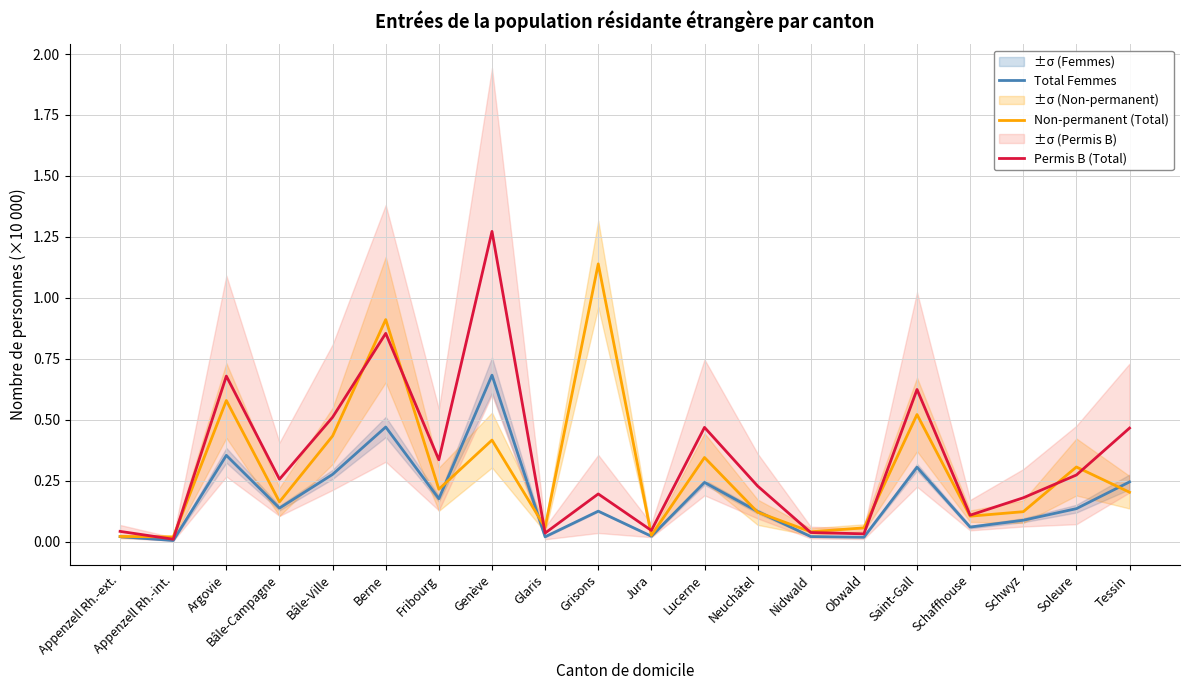

Rank the series by their maximum value, from highest to lowest.

Permis B (Total), Non-permanent (Total), Total Femmes